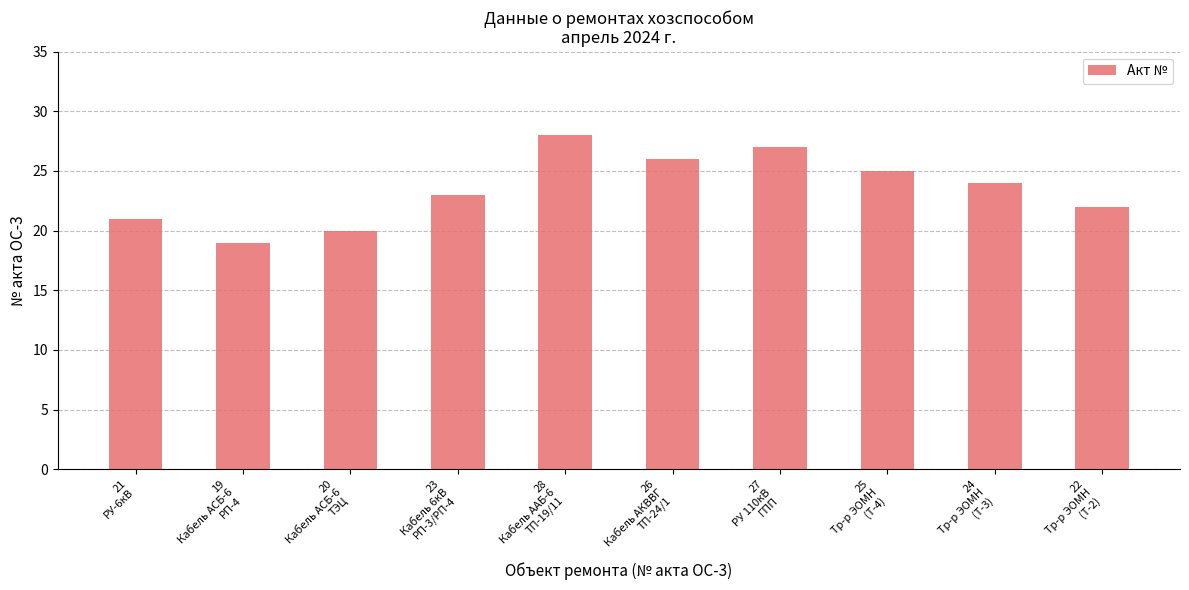

What is the ratio of the value at 27
РУ 110кВ
ГПП to the value at 25
Тр-р ЭОМН
(Т-4)?

1.1